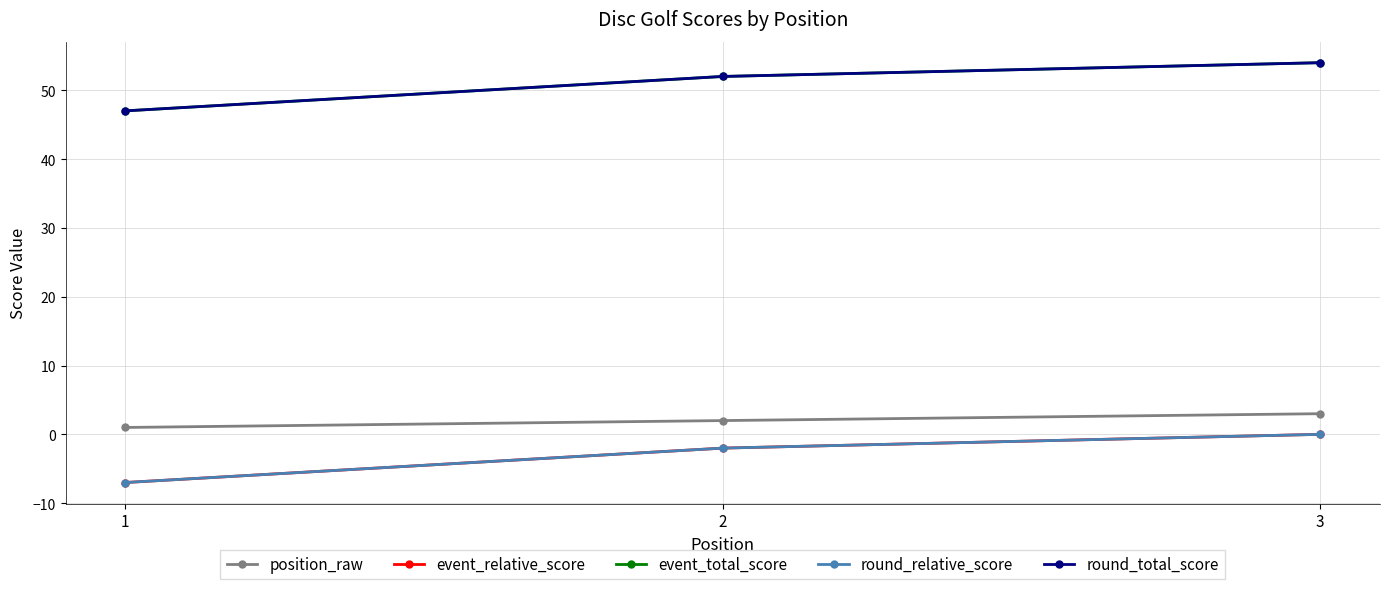

Is this an area chart (filled region under the line)?

No